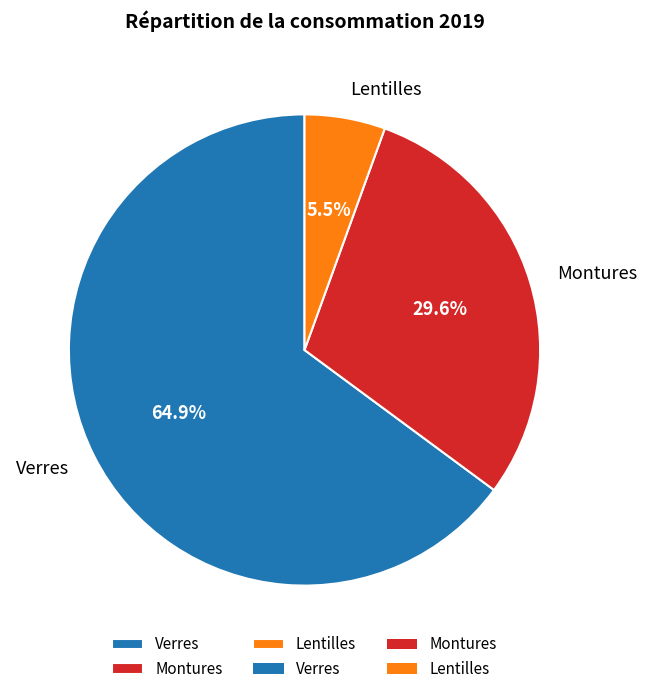

How many segments does this pie chart have?

3